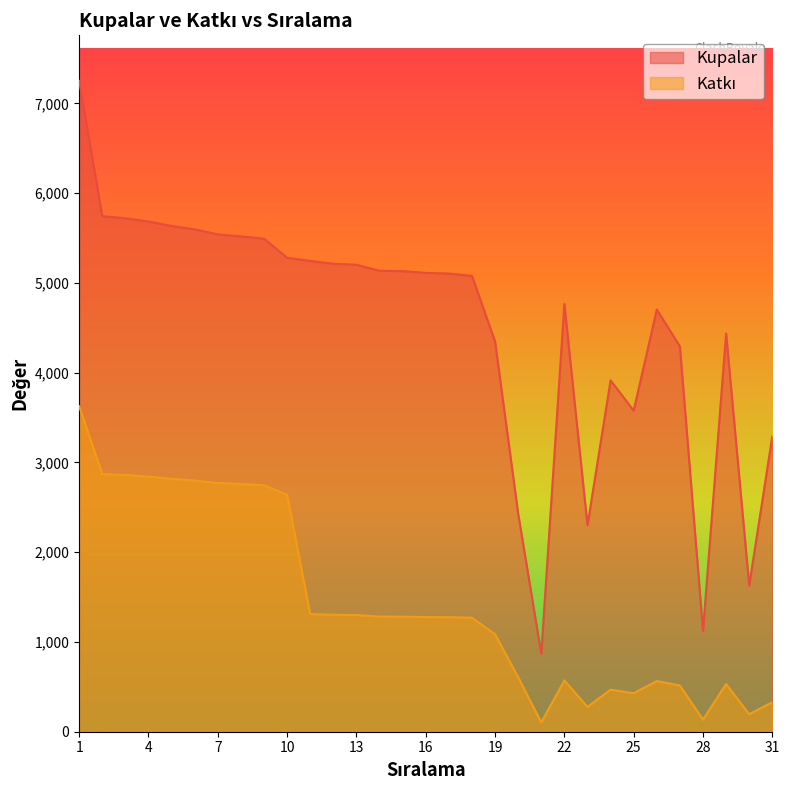

How many lines are shown in the chart?

2